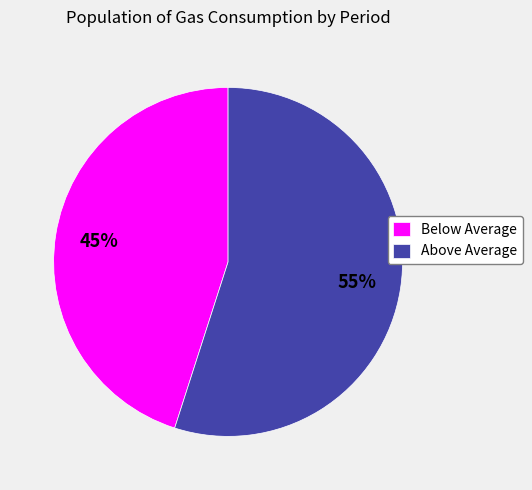

To the nearest percent, what is the combined percentage of Above Average and Below Average?

100%